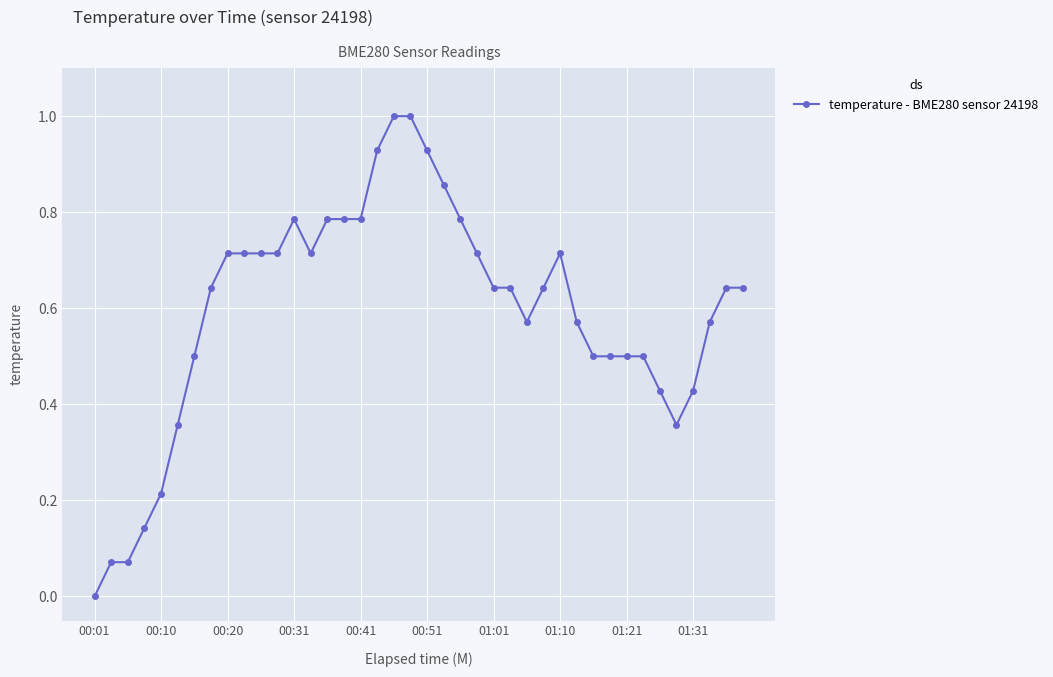

What is the sum of all values?

23.8